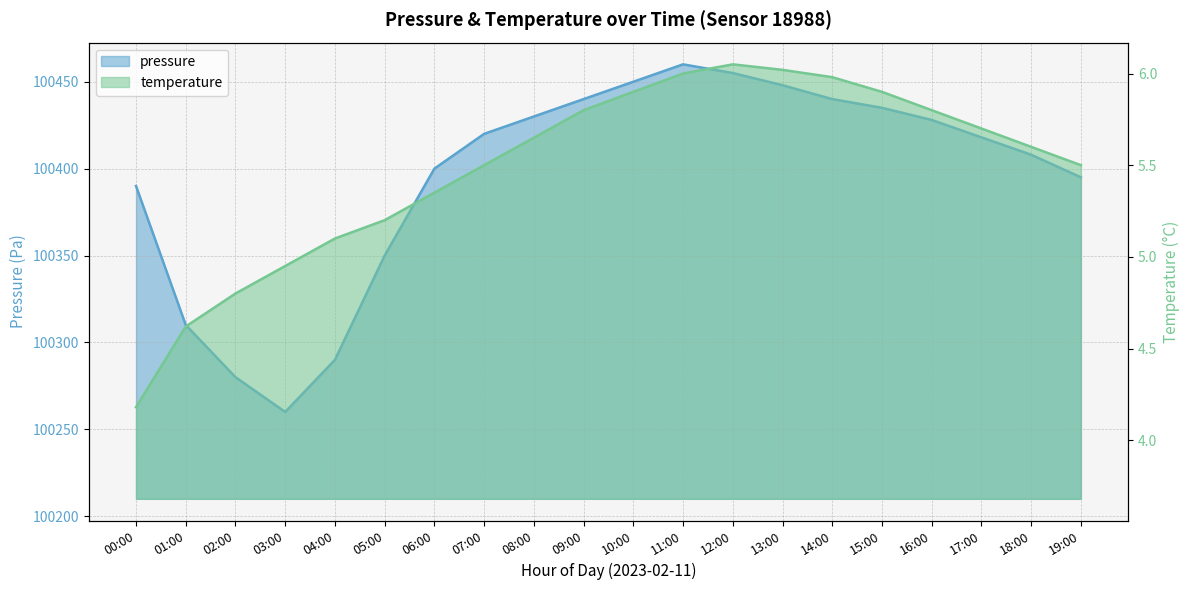

How many lines are shown in the chart?

2